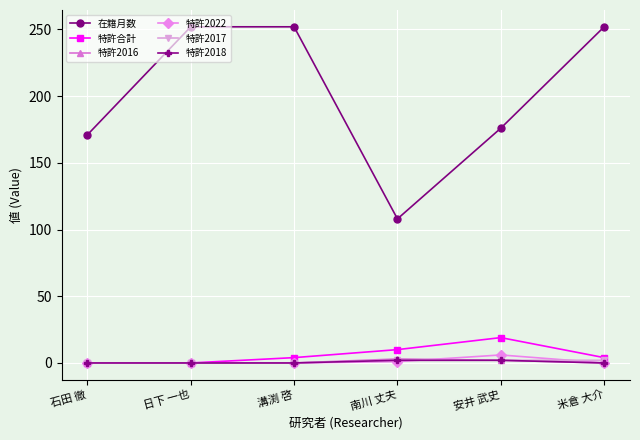

Does the chart have visible grid lines?

Yes